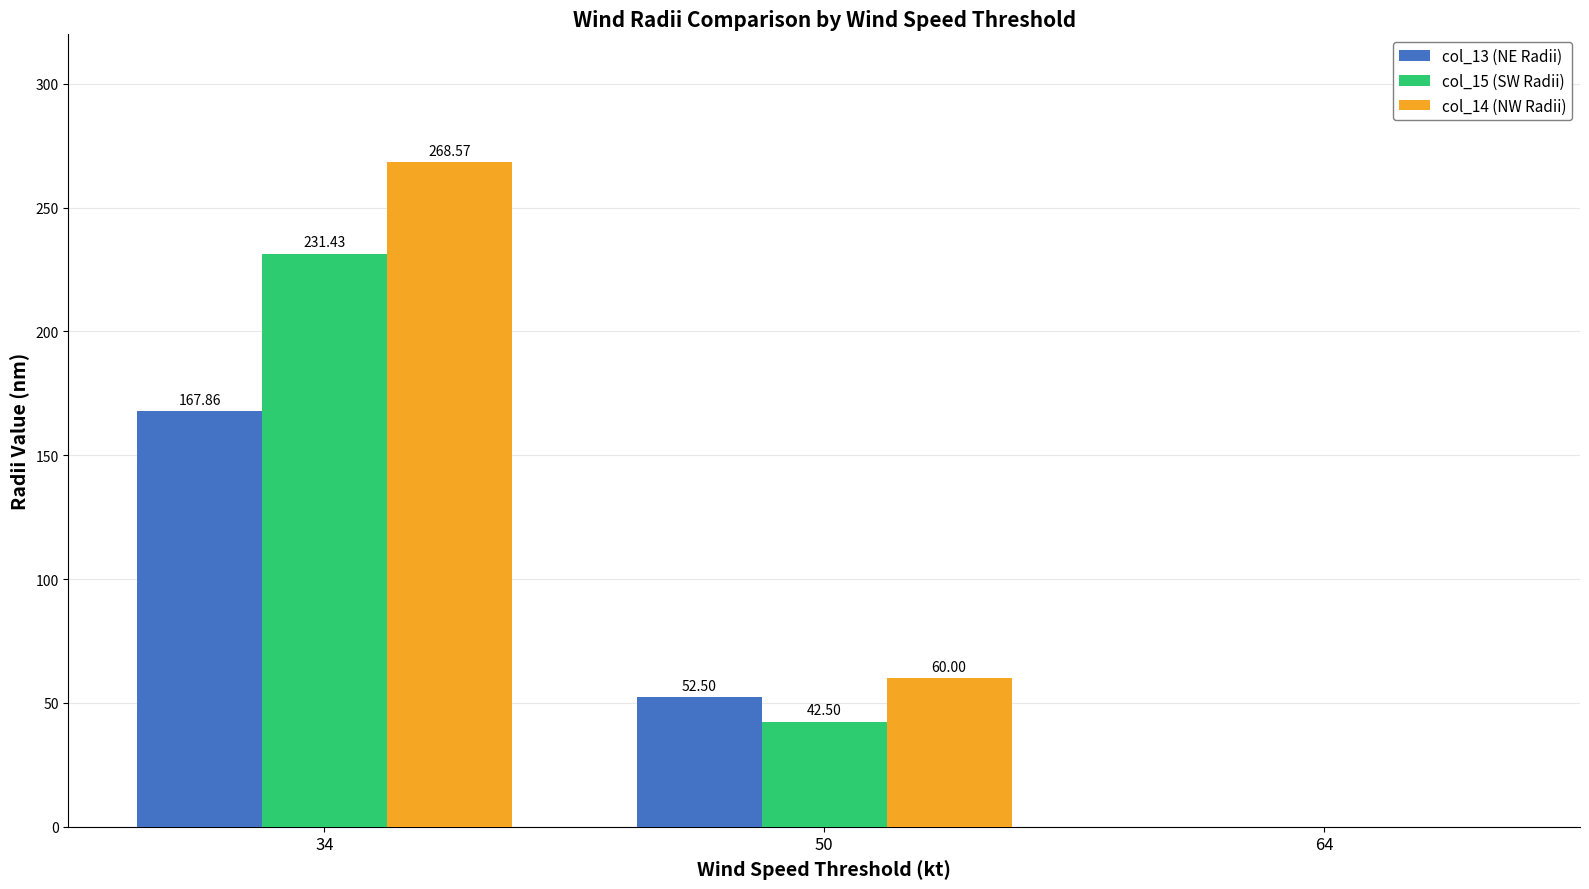

Is the value of col_14 (NW Radii) at 64 greater than the value of col_15 (SW Radii) at 50?

No